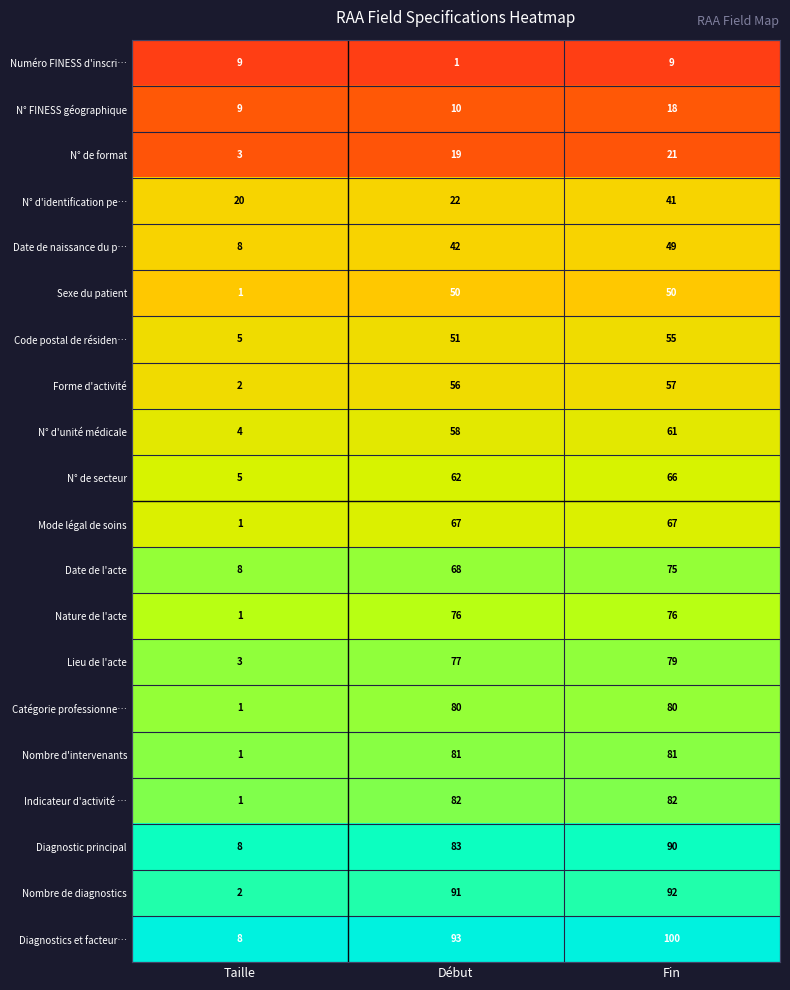

Between Début and Fin, which series saw the biggest shift?

N° d'identification pe…